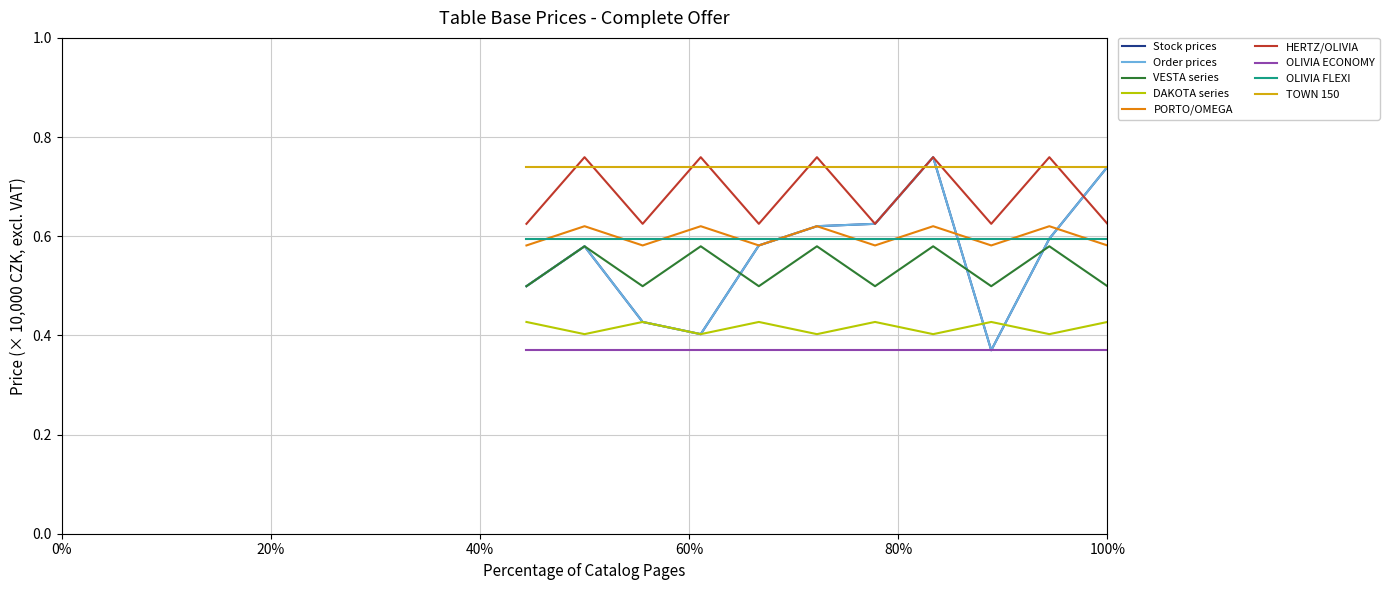

Is this an area chart (filled region under the line)?

No